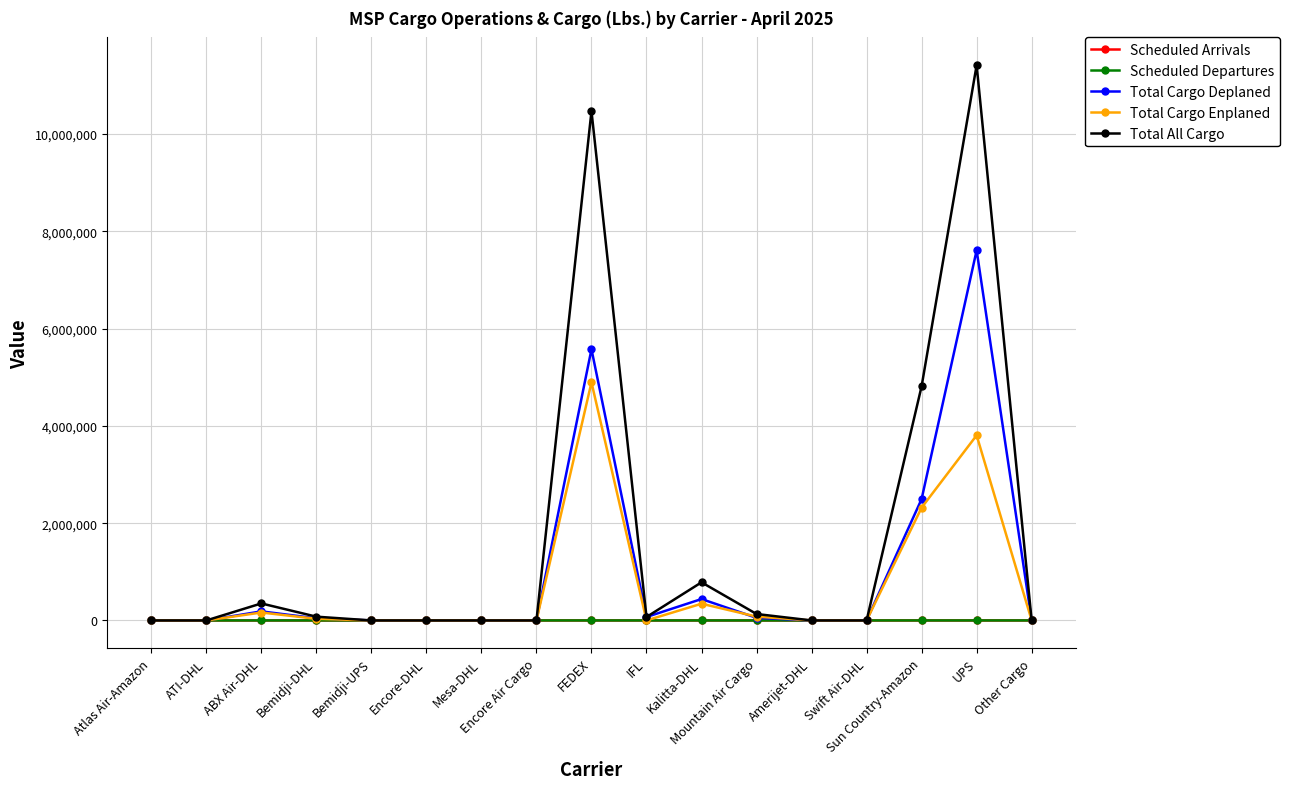

Does the chart have visible grid lines?

Yes